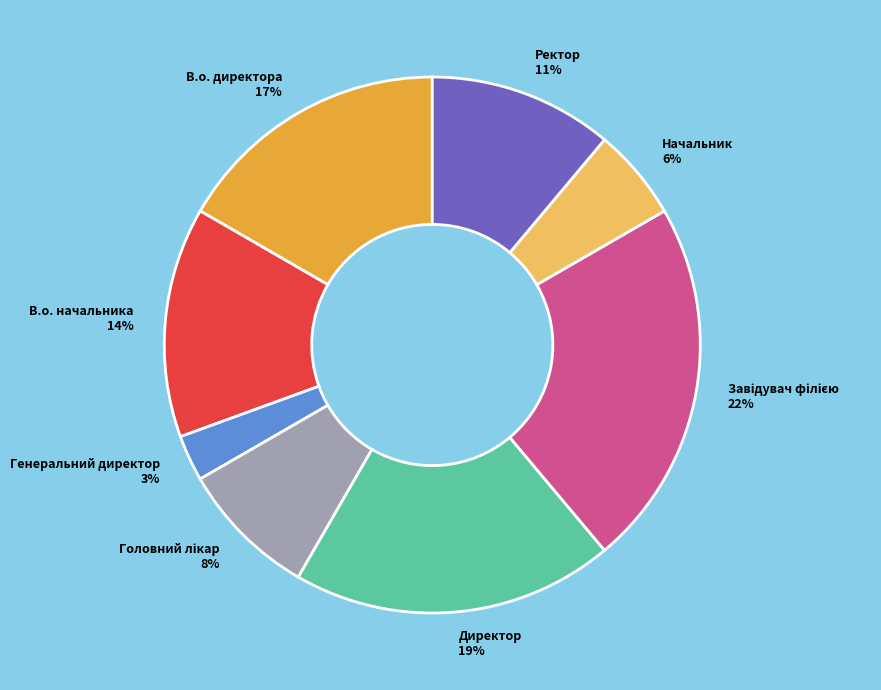

Is the sum of Директор 19% and Генеральний директор 3% greater than half?

No